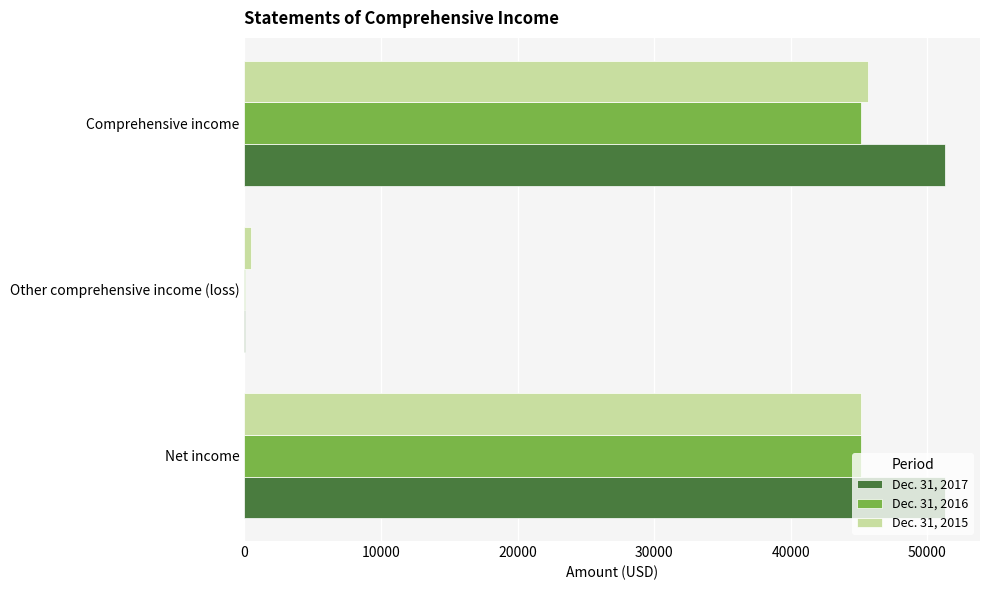

Which series has the largest total across all categories?

Dec. 31, 2017